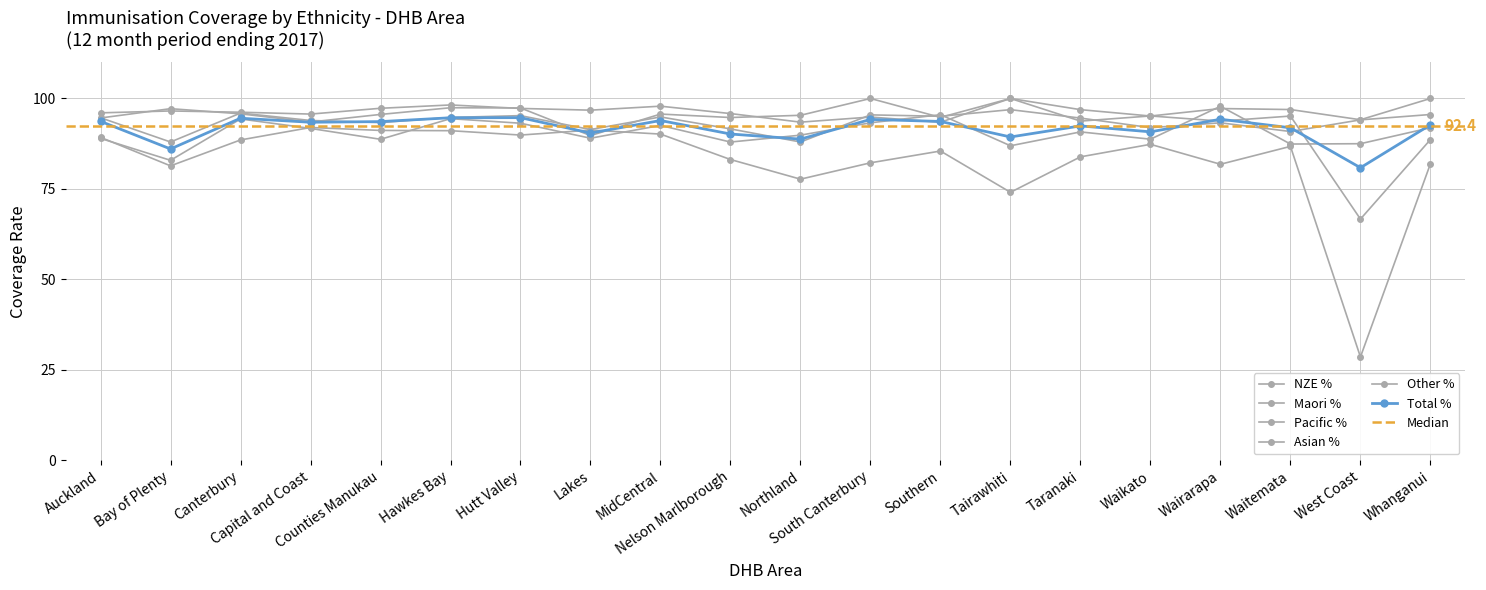

Count the number of categories in the chart.

20